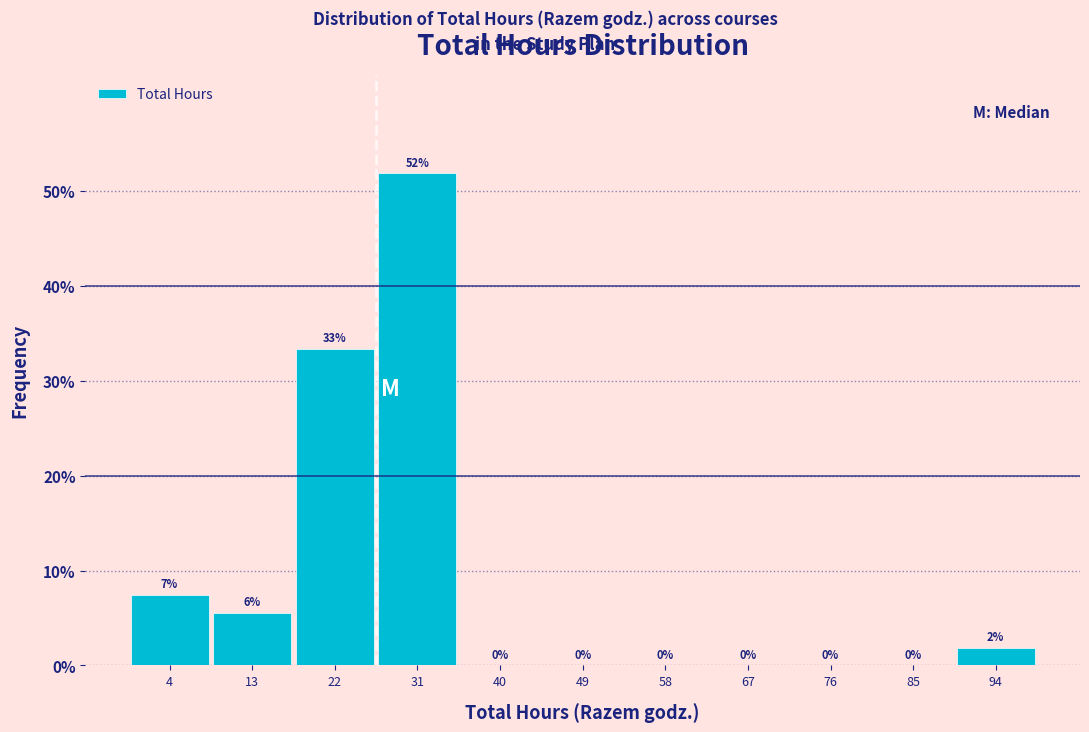

Which range on the x-axis has the tallest bar?

27 to 36